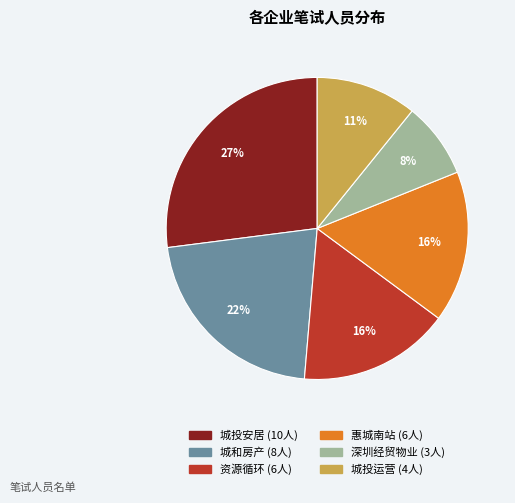

To the nearest percent, what is the average slice percentage?

17%